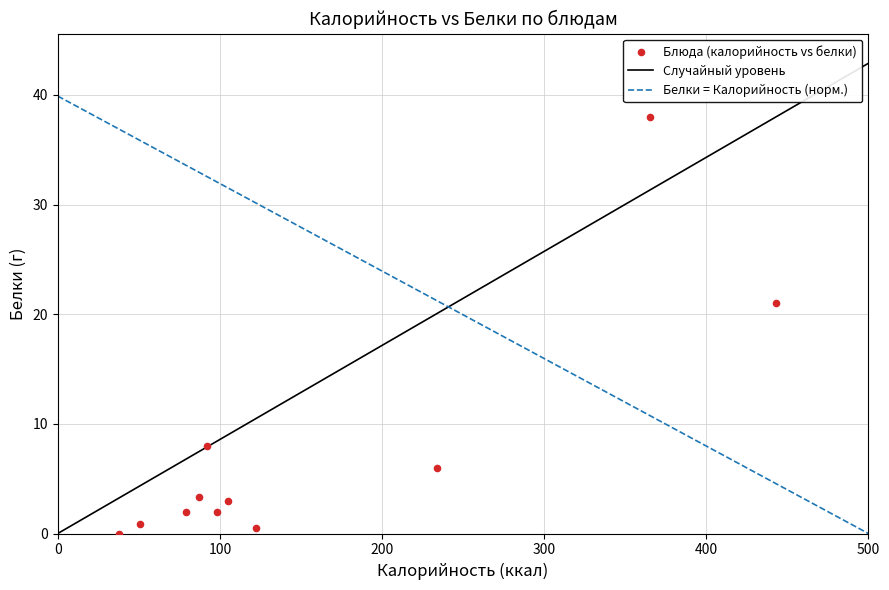

What is the range of X values (max minus min)?

405.0